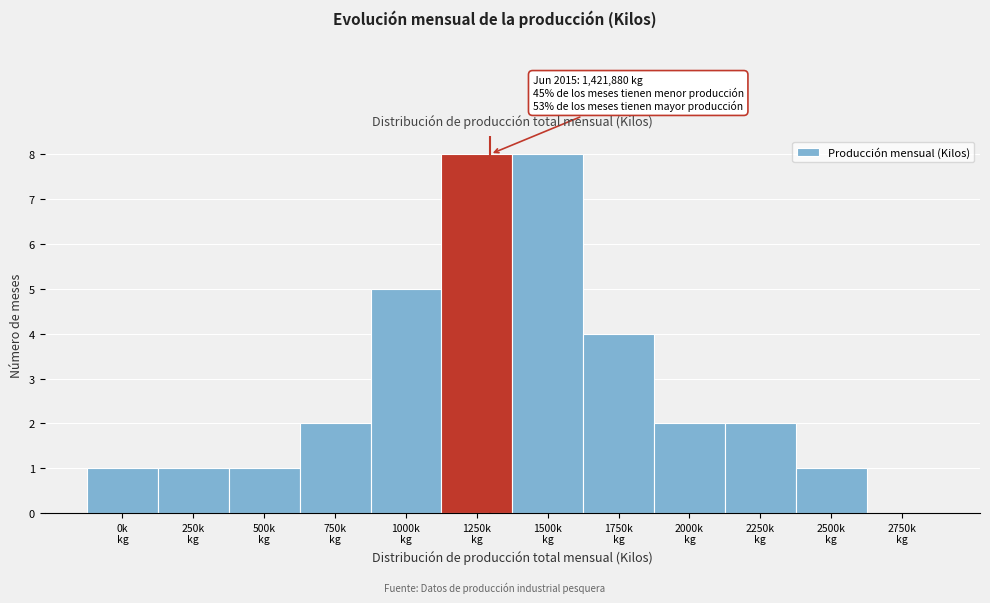

What is the maximum value shown in the chart?

8